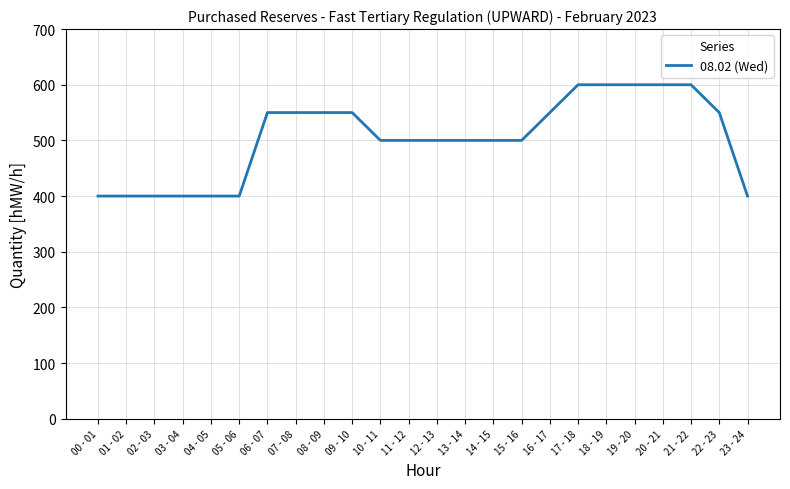

The value at 09 - 10 is 770. True or false?

False